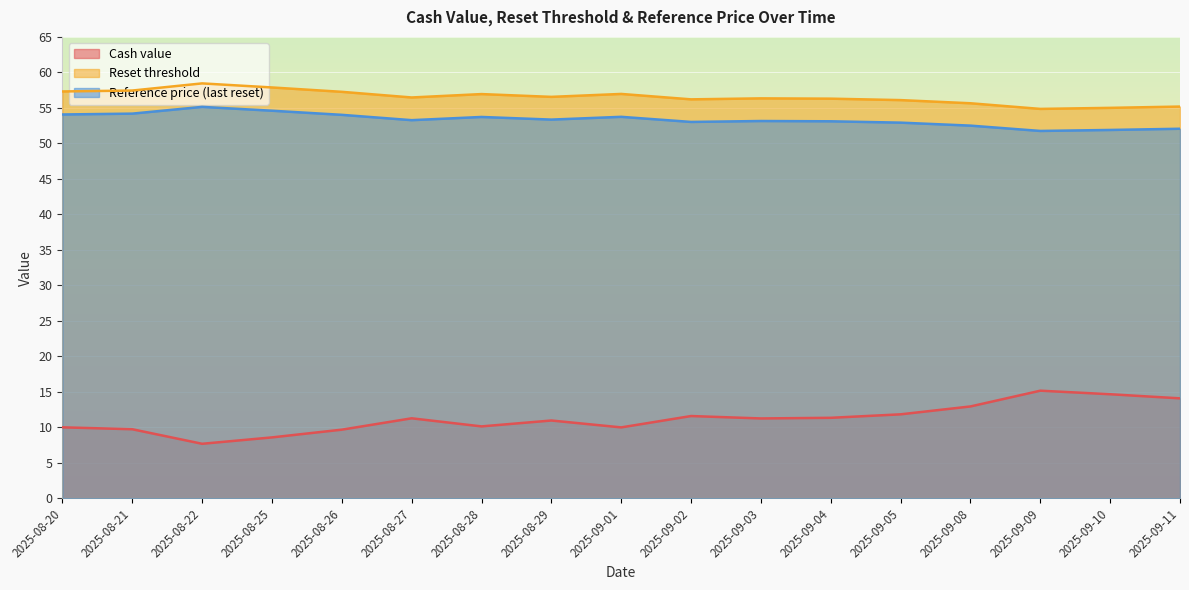

What is the maximum value shown in the chart?

58.4